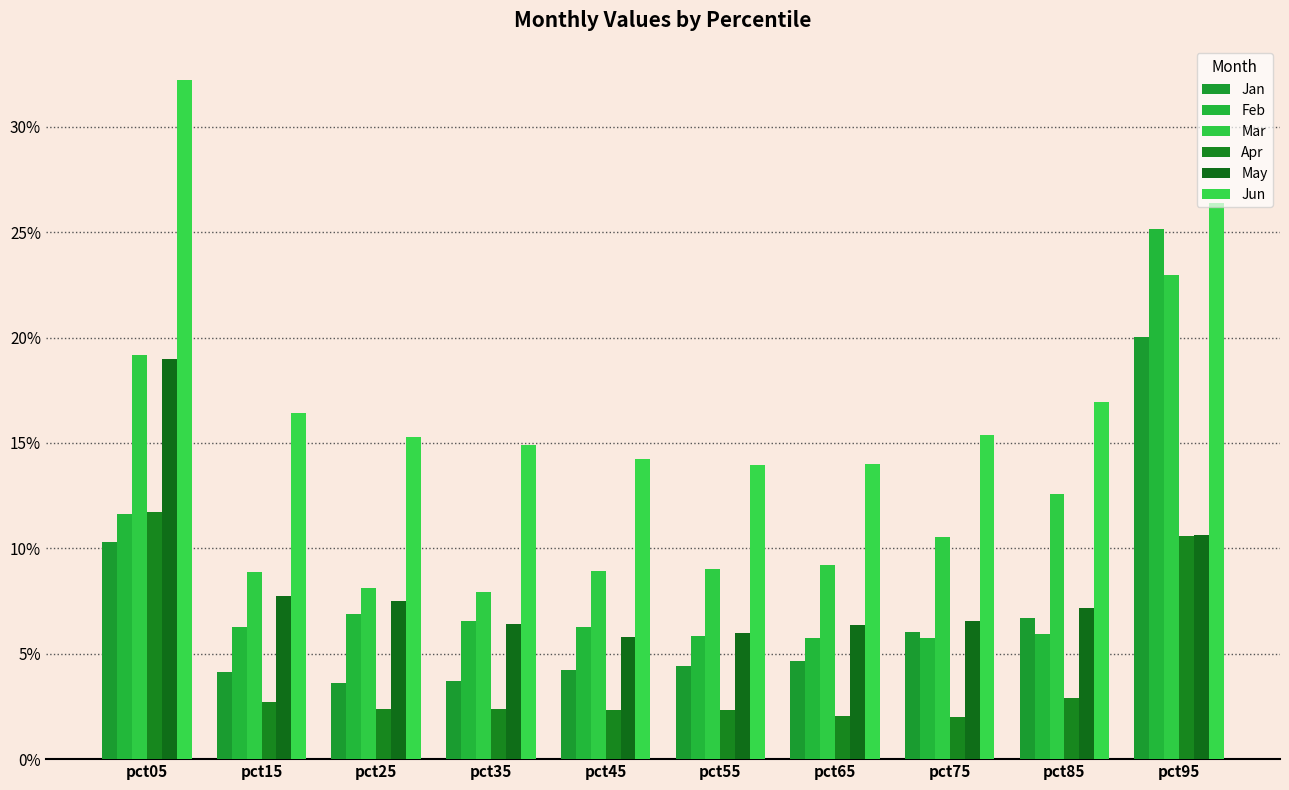

Reading right to left, transcribe all the data shown in this chart.

Jan: 0.2	0.1	0.1	0.0	0.0	0.0	0.0	0.0	0.0	0.1
Feb: 0.3	0.1	0.1	0.1	0.1	0.1	0.1	0.1	0.1	0.1
Mar: 0.2	0.1	0.1	0.1	0.1	0.1	0.1	0.1	0.1	0.2
Apr: 0.1	0.0	0.0	0.0	0.0	0.0	0.0	0.0	0.0	0.1
May: 0.1	0.1	0.1	0.1	0.1	0.1	0.1	0.1	0.1	0.2
Jun: 0.3	0.2	0.2	0.1	0.1	0.1	0.1	0.2	0.2	0.3